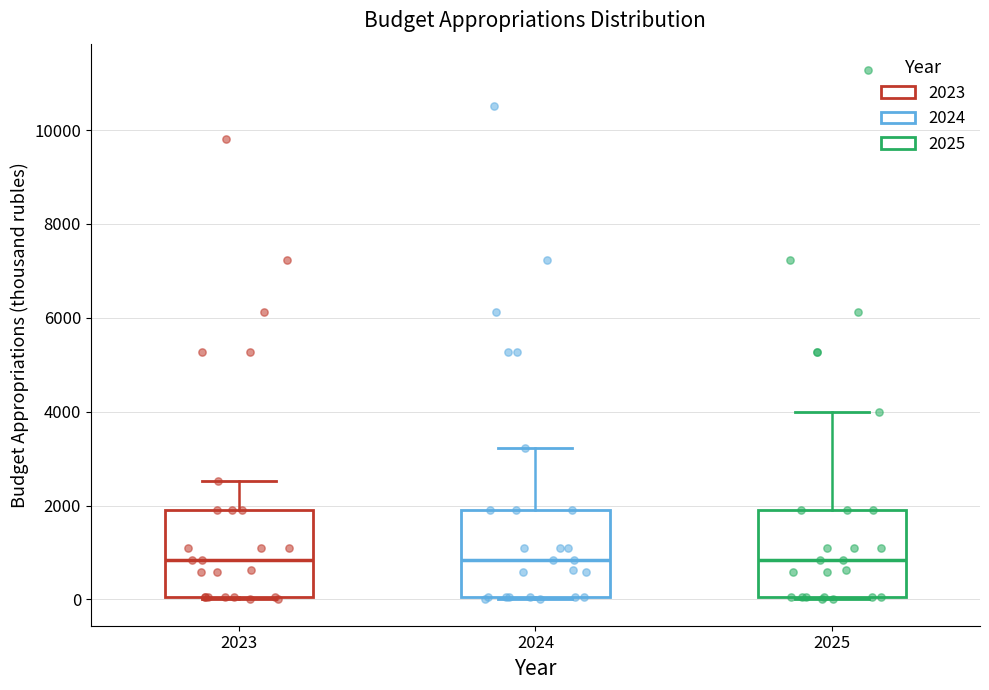

Reading left to right, read every box against the y-axis: the position of its median line, the range the box covers, and the ends of its whiskers. The values are not printed on the chart, so give them approximately, as read against the axis.

2023: median 800, box 0 to 2000, whiskers 0 to 2600
2024: median 800, box 0 to 2000, whiskers 0 to 3200
2025: median 800, box 0 to 2000, whiskers 0 to 4000